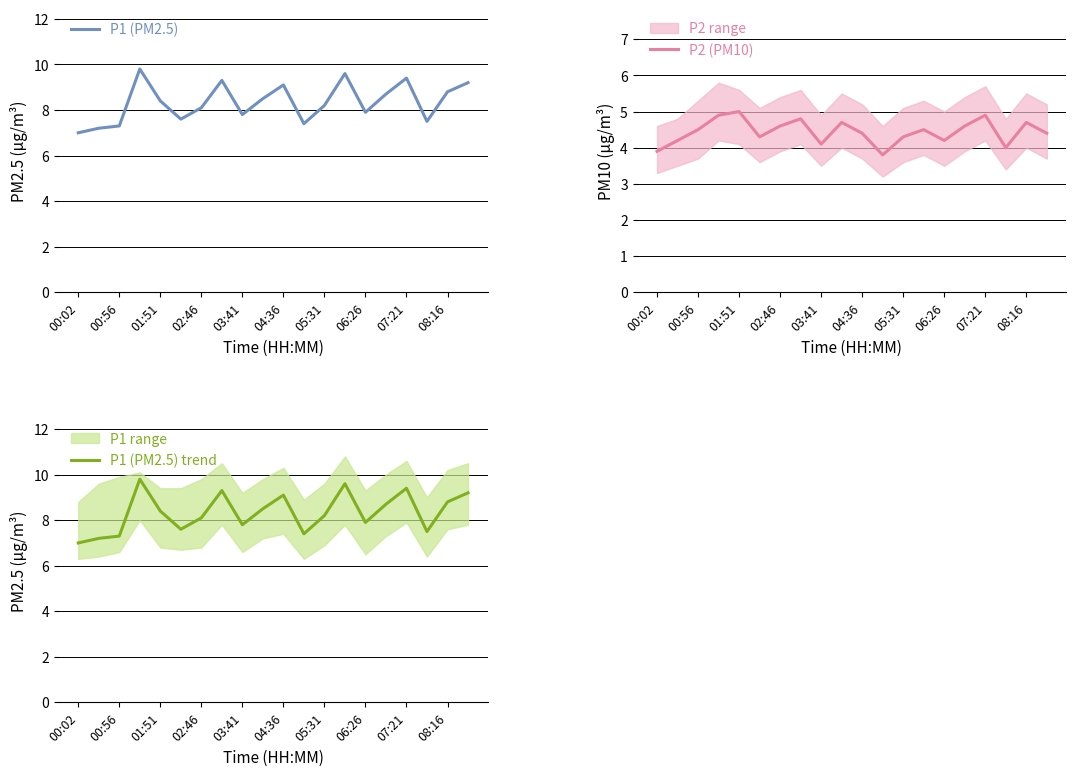

What is the sum of all P1 (PM2.5) values?

166.8